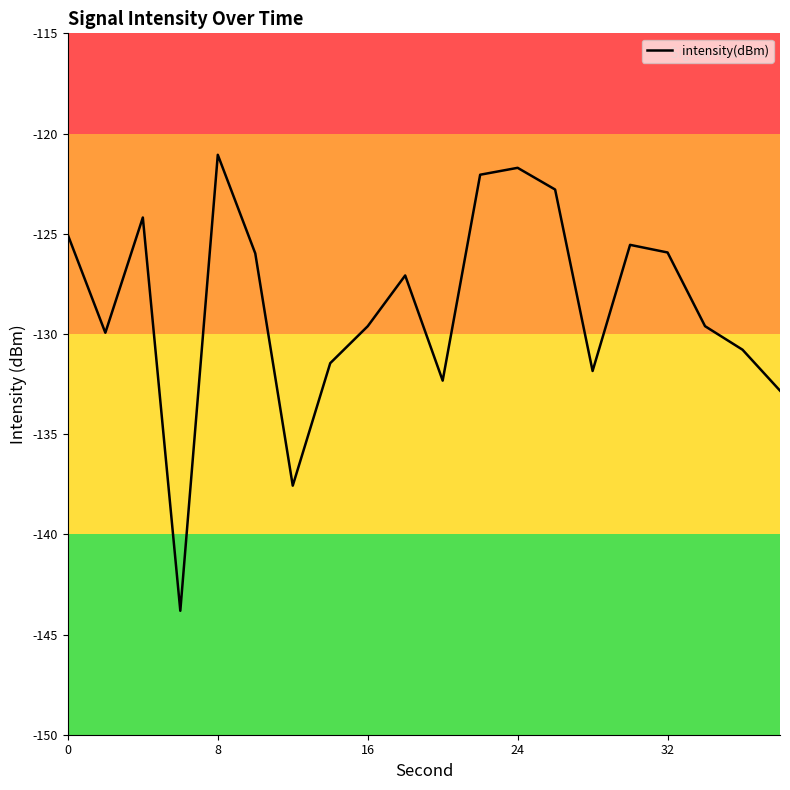

What is the difference between the maximum and minimum values?

22.8